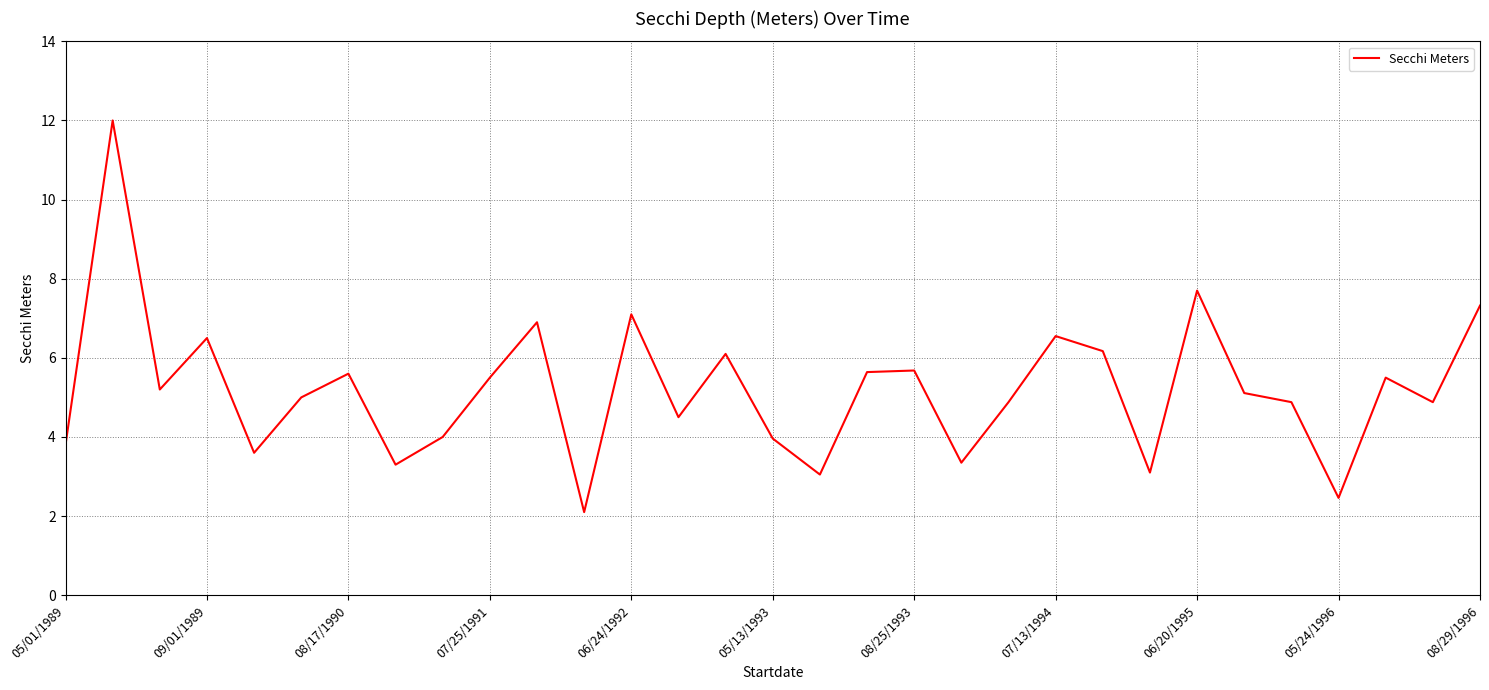

What is the difference between the maximum and minimum values?

9.9